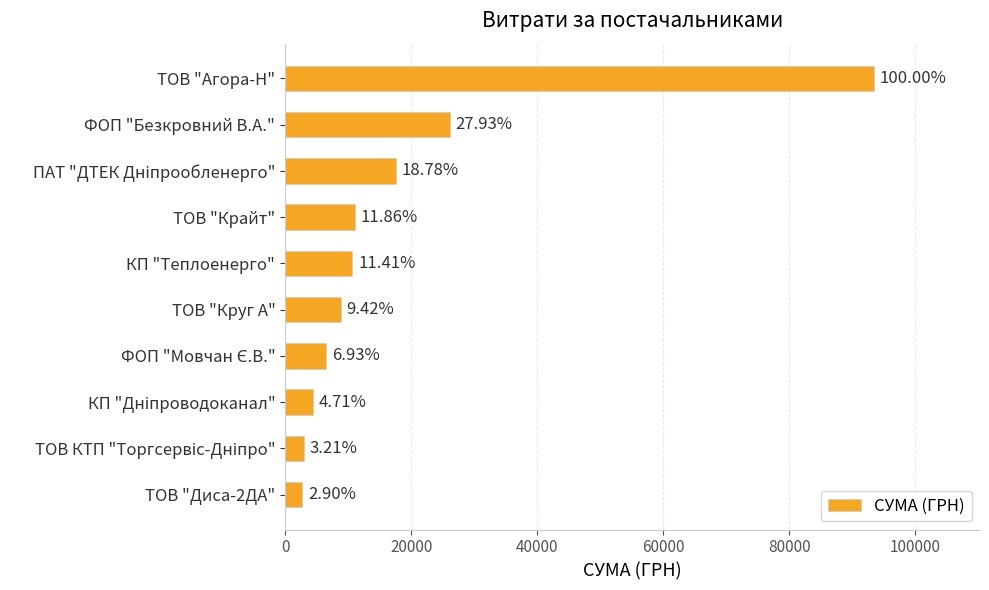

Are the bars horizontal?

Yes